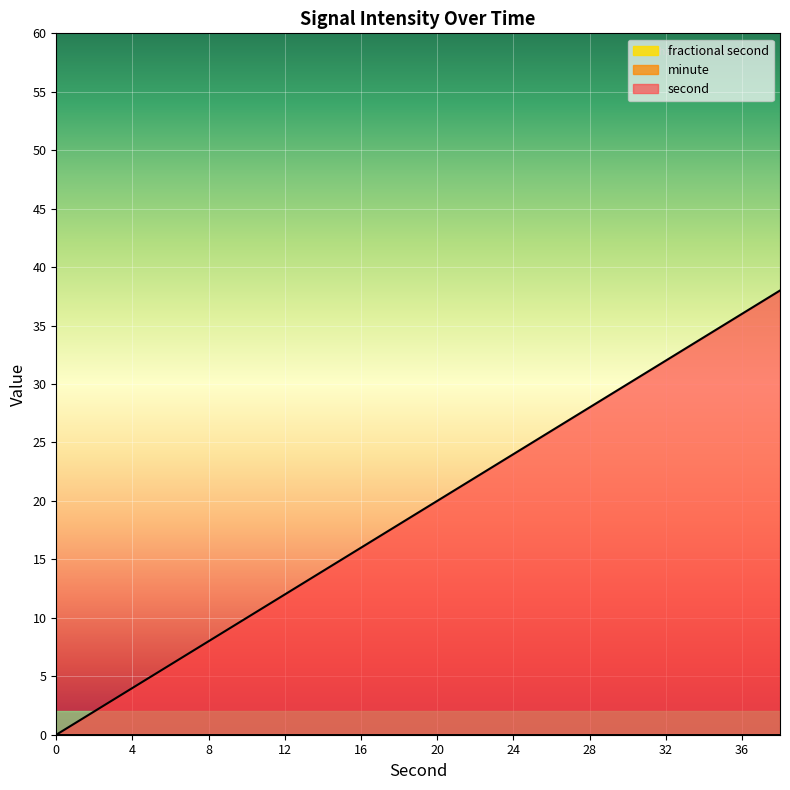

List the labels in order of second value, smallest first.

0, 2, 4, 6, 8, 10, 12, 14, 16, 18, 20, 22, 24, 26, 28, 30, 32, 34, 36, 38